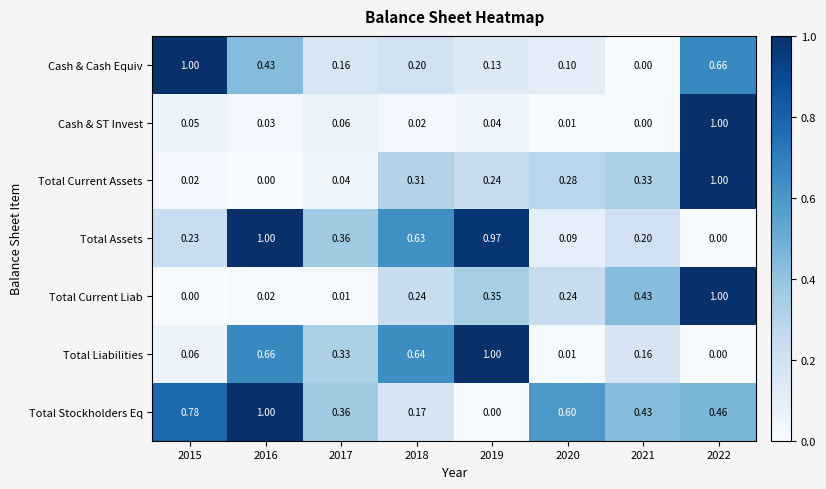

At how many categories does at least one series exceed 0?

8